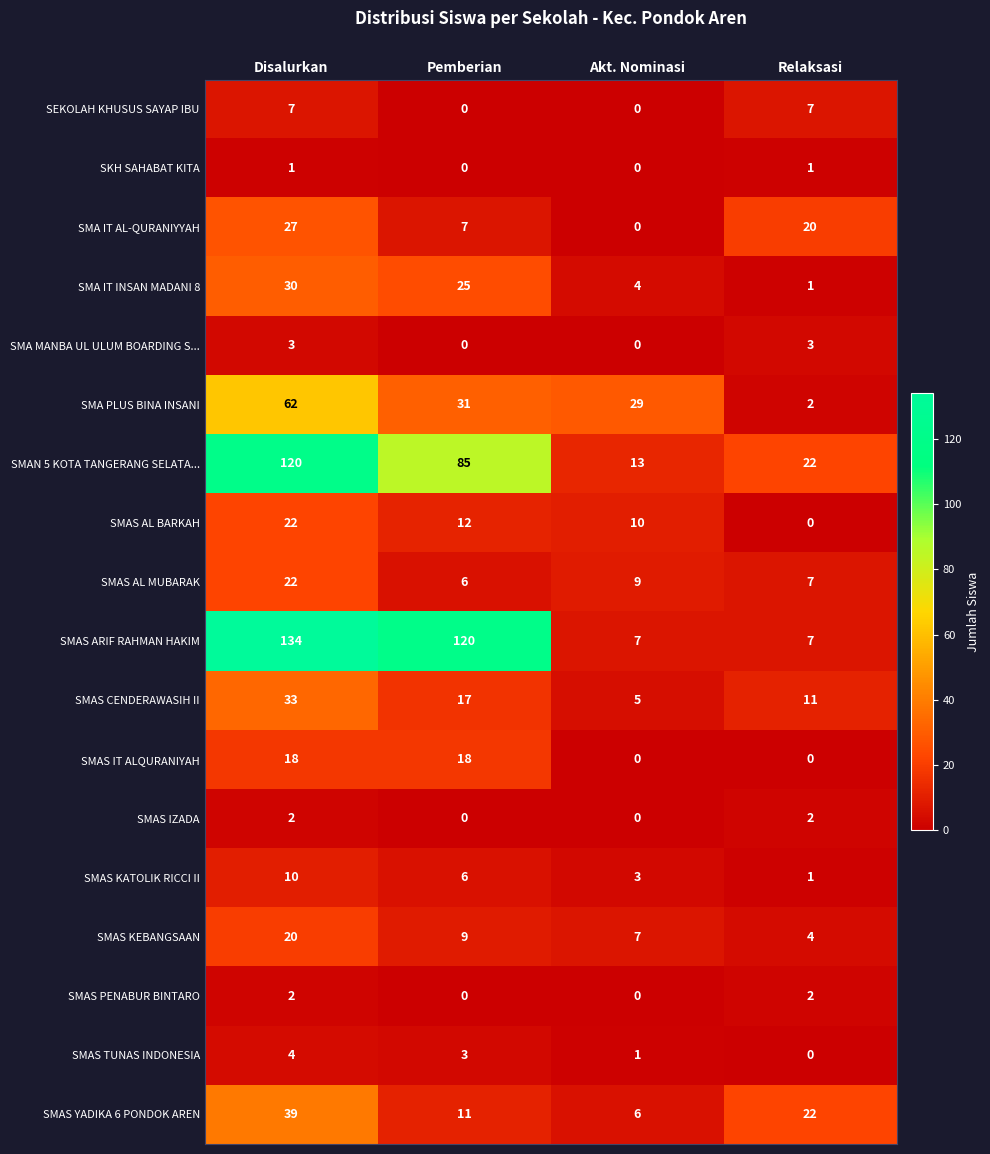

What is the sum of all SMAS KEBANGSAAN values?

40